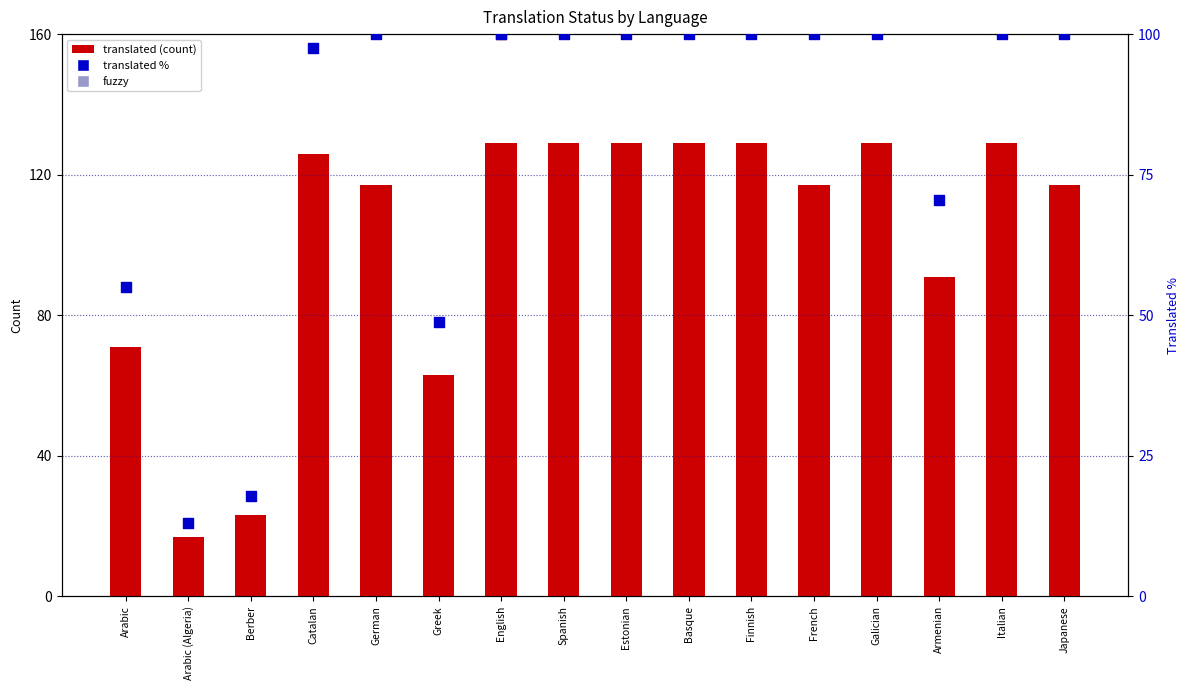

Which series has the largest total across all categories?

translated